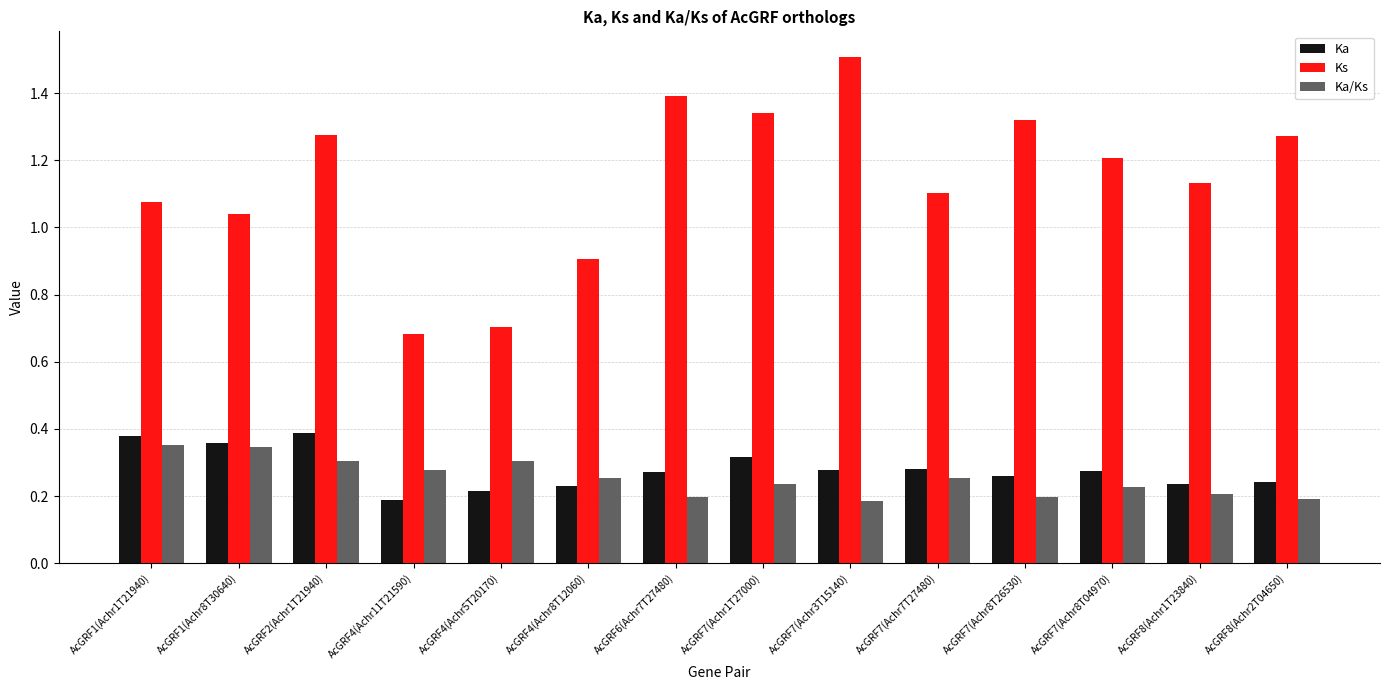

Is the value of Ka/Ks at AcGRF8(Achr2T04650) greater than the value of Ka at AcGRF2(Achr1T21940)?

No